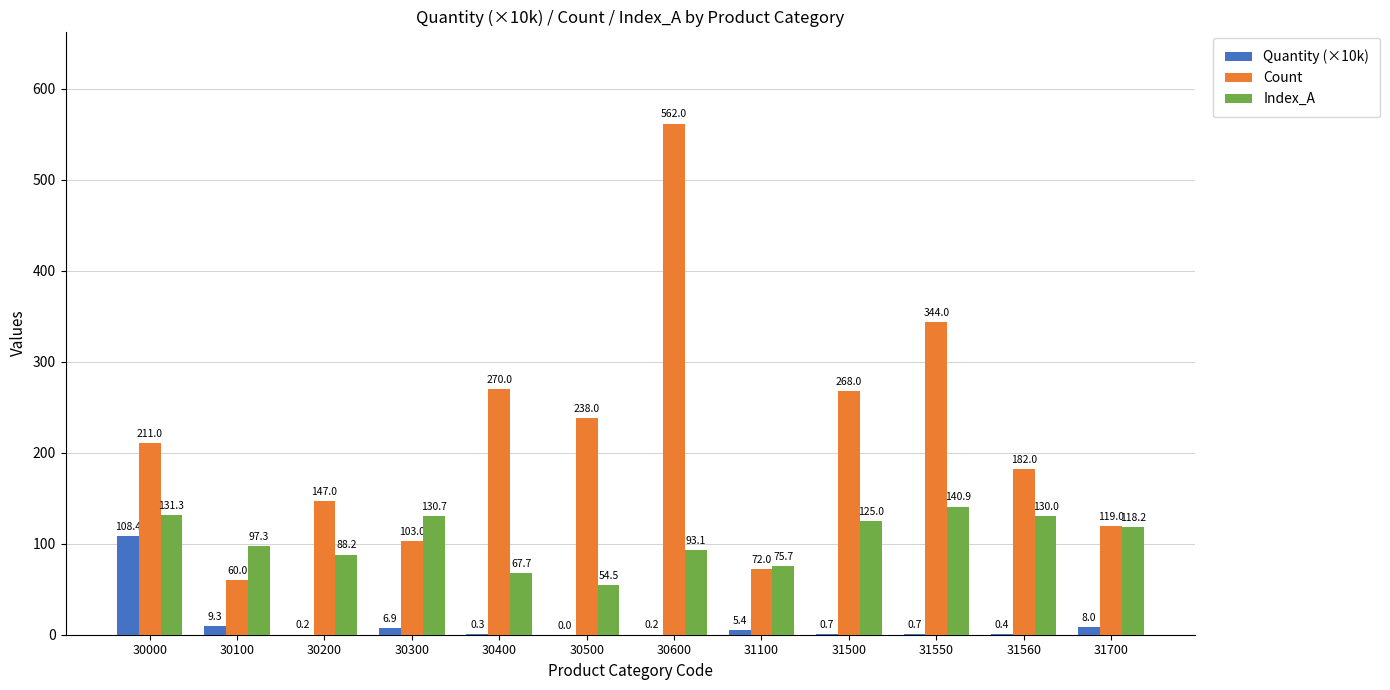

How many distinct data groups are displayed?

3